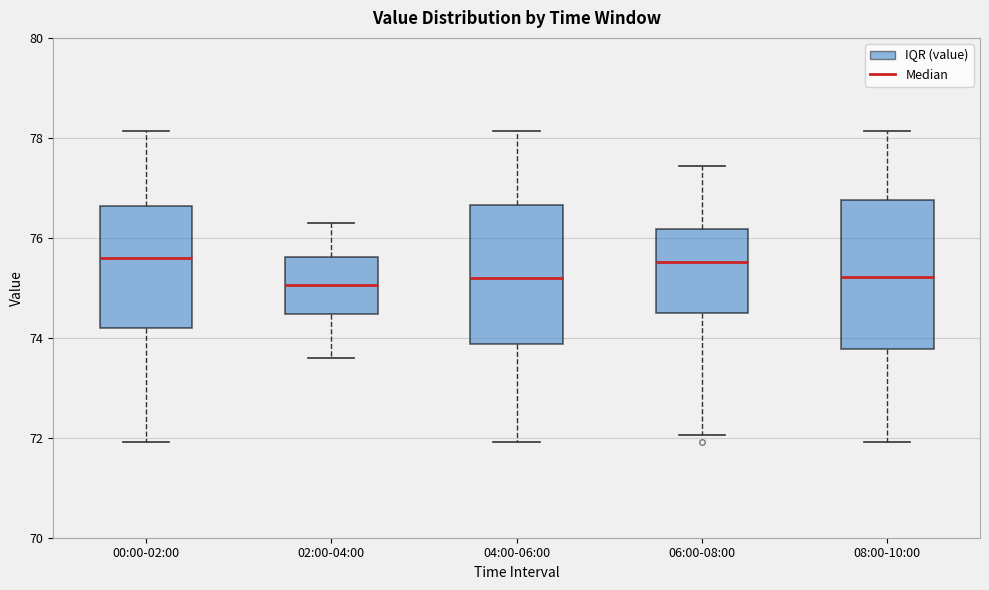

Reading left to right, read every box against the y-axis: the position of its median line, the range the box covers, and the ends of its whiskers. The values are not printed on the chart, so give them approximately, as read against the axis.

00:00-02:00: median 75.6, box 74.2 to 76.6, whiskers 72.0 to 78.2
02:00-04:00: median 75.0, box 74.4 to 75.6, whiskers 73.6 to 76.4
04:00-06:00: median 75.2, box 73.8 to 76.6, whiskers 72.0 to 78.2
06:00-08:00: median 75.6, box 74.6 to 76.2, whiskers 72.0 to 77.4
08:00-10:00: median 75.2, box 73.8 to 76.8, whiskers 72.0 to 78.2